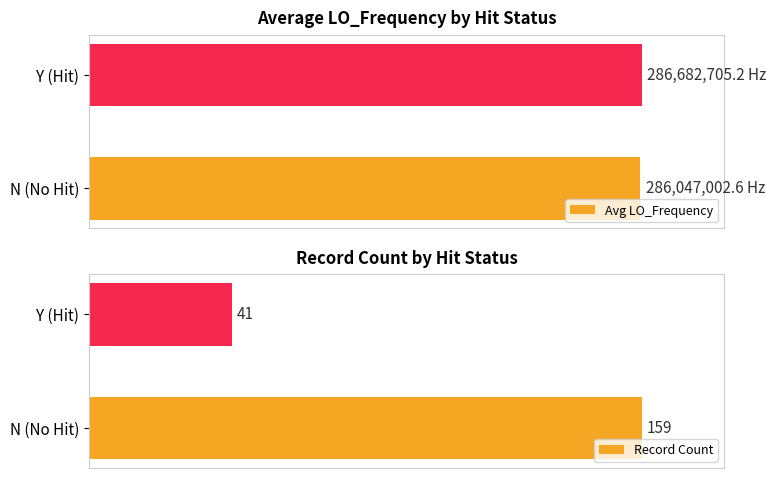

Does the chart contain stacked bars?

No